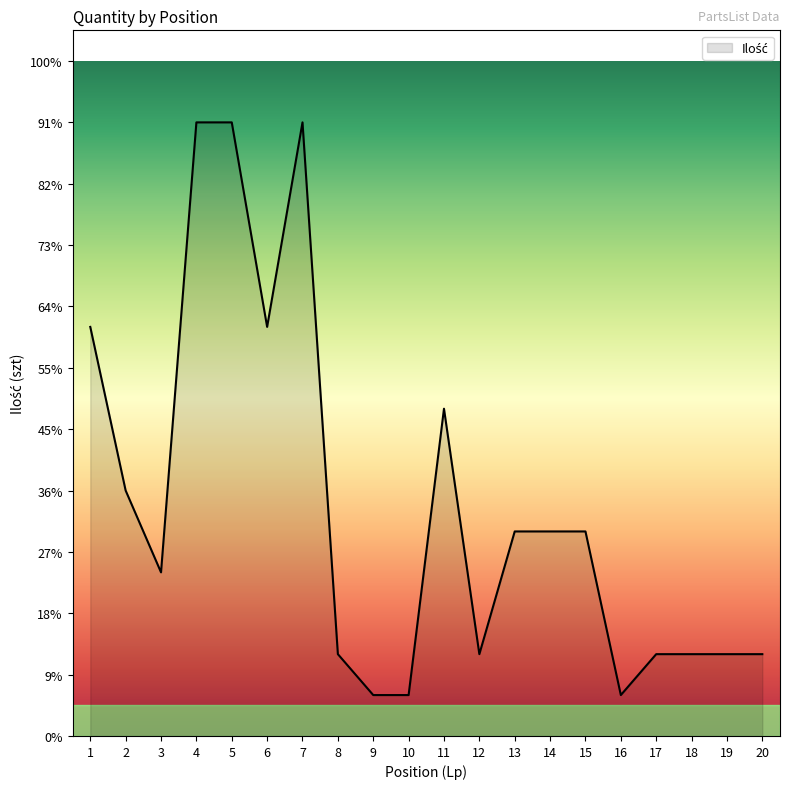

How many interior local valleys (lower than both neighbors) does the data have?

4